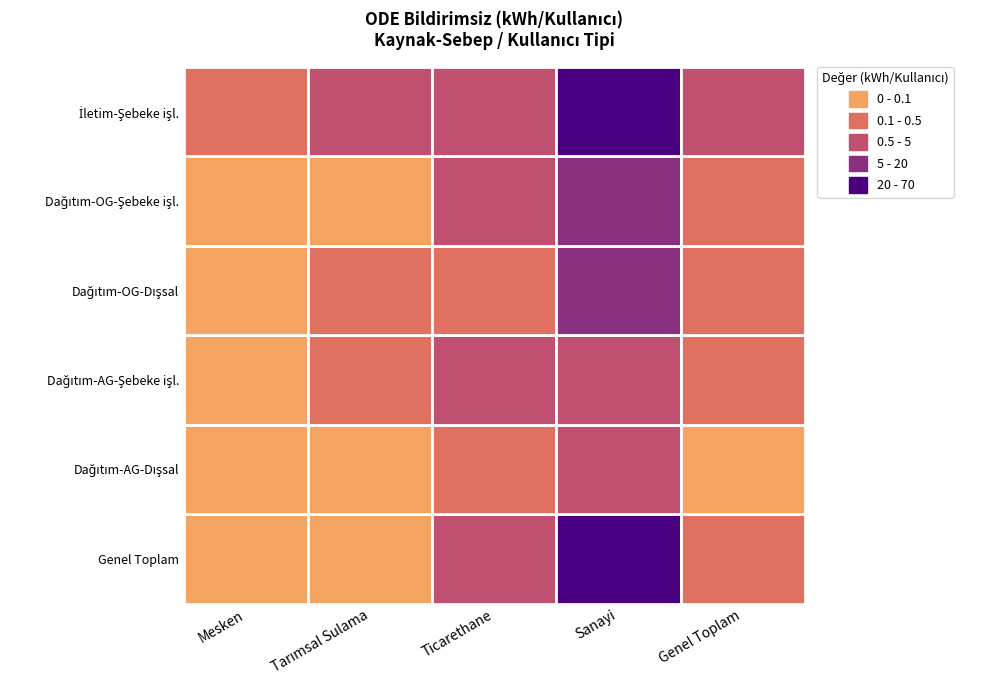

What is the spread (max minus min) of values at Genel Toplam?

0.8